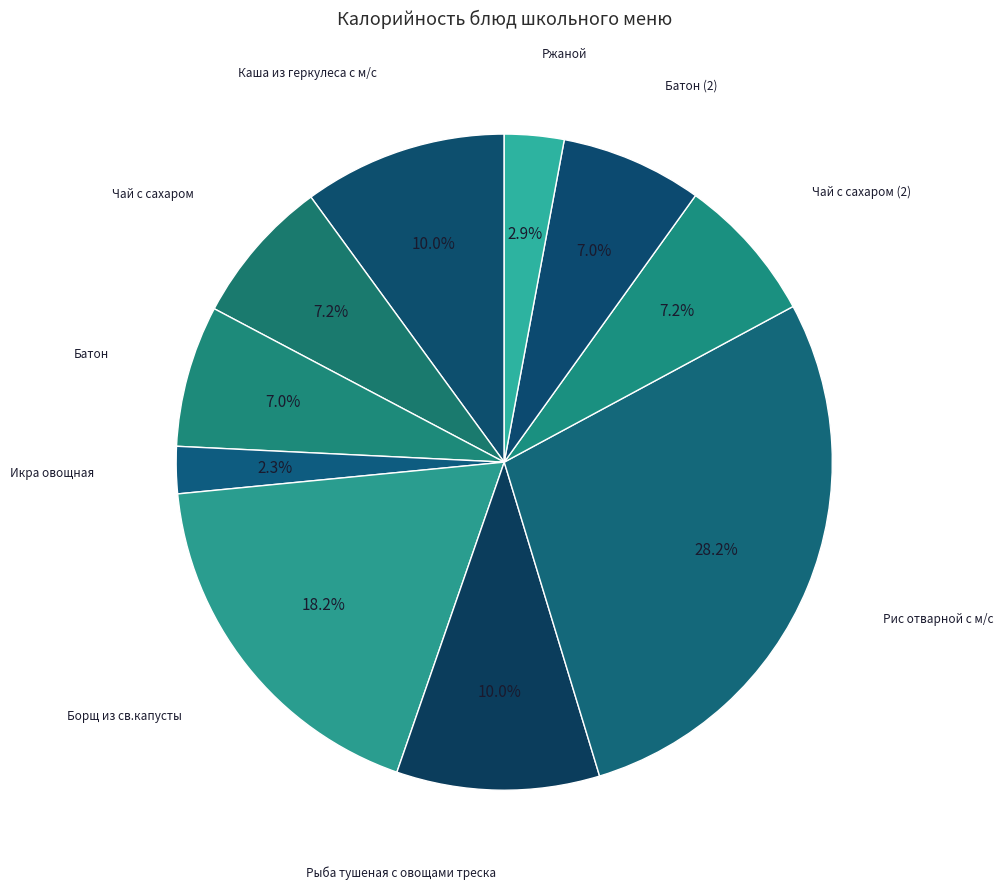

Is there a majority slice in this chart?

No